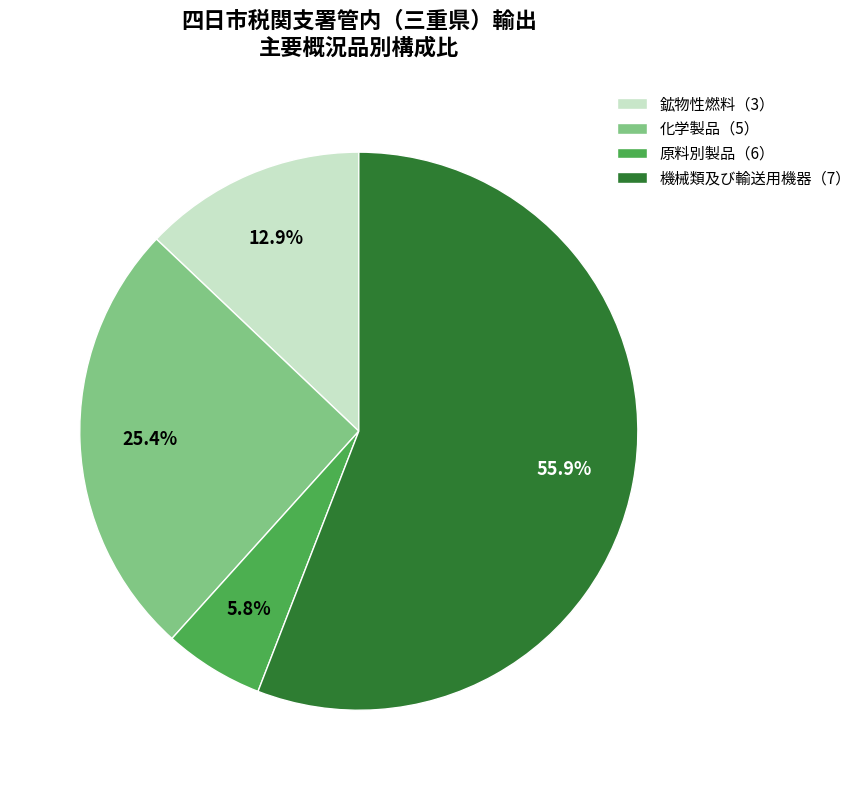

Which category has the biggest portion of the pie?

機械類及び輸送用機器（7）